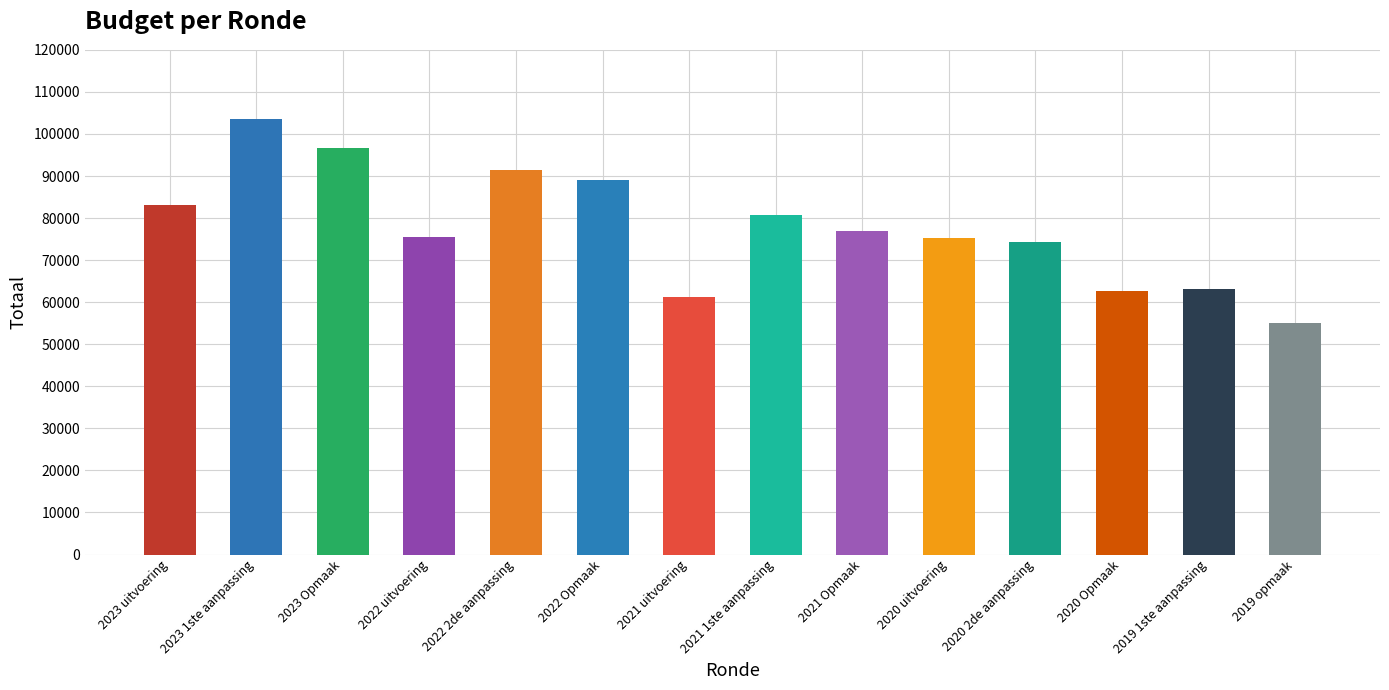

What is the sum of all values?

1088763